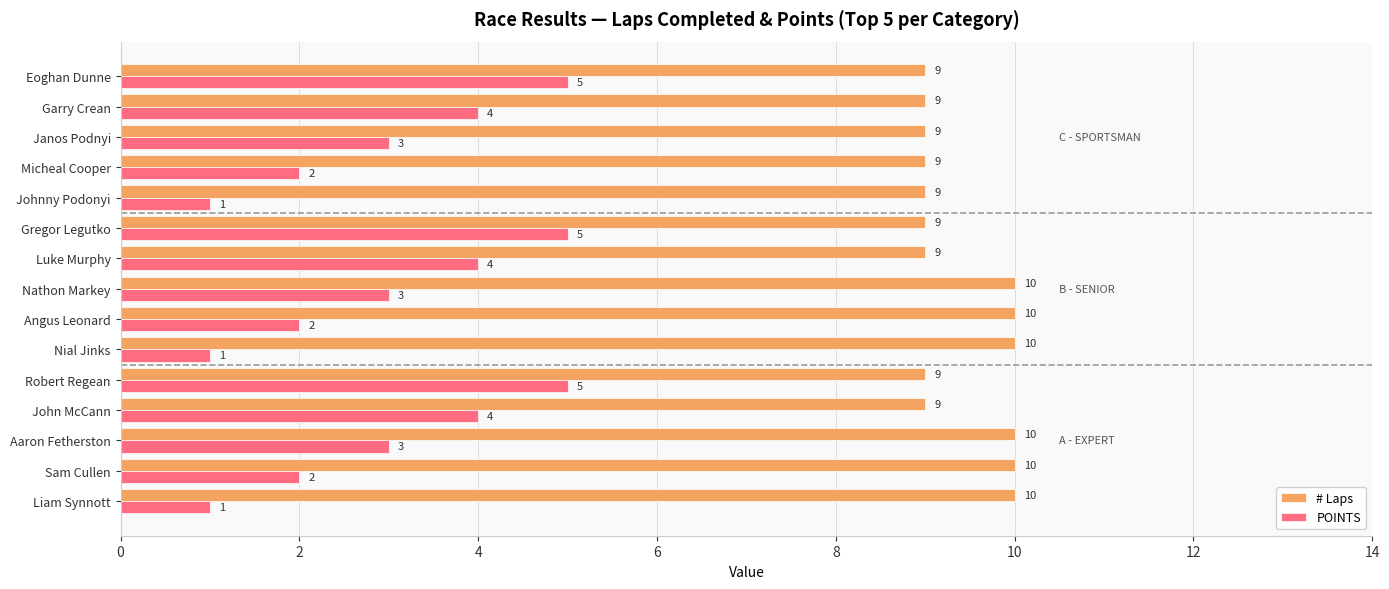

How many POINTS values are between 2 and 4?

9